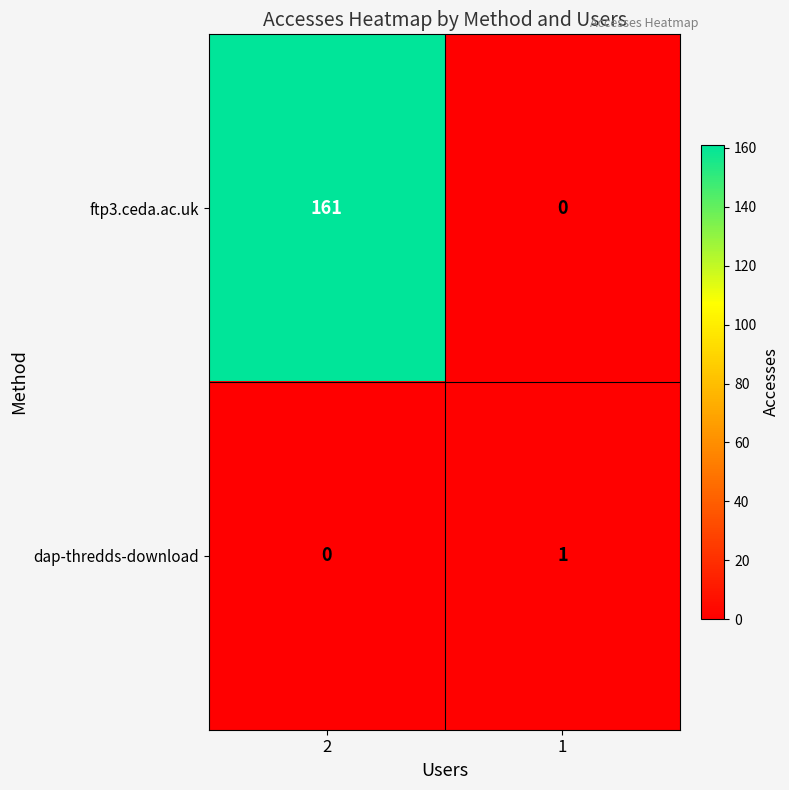

What is the maximum value for ftp3.ceda.ac.uk?

161